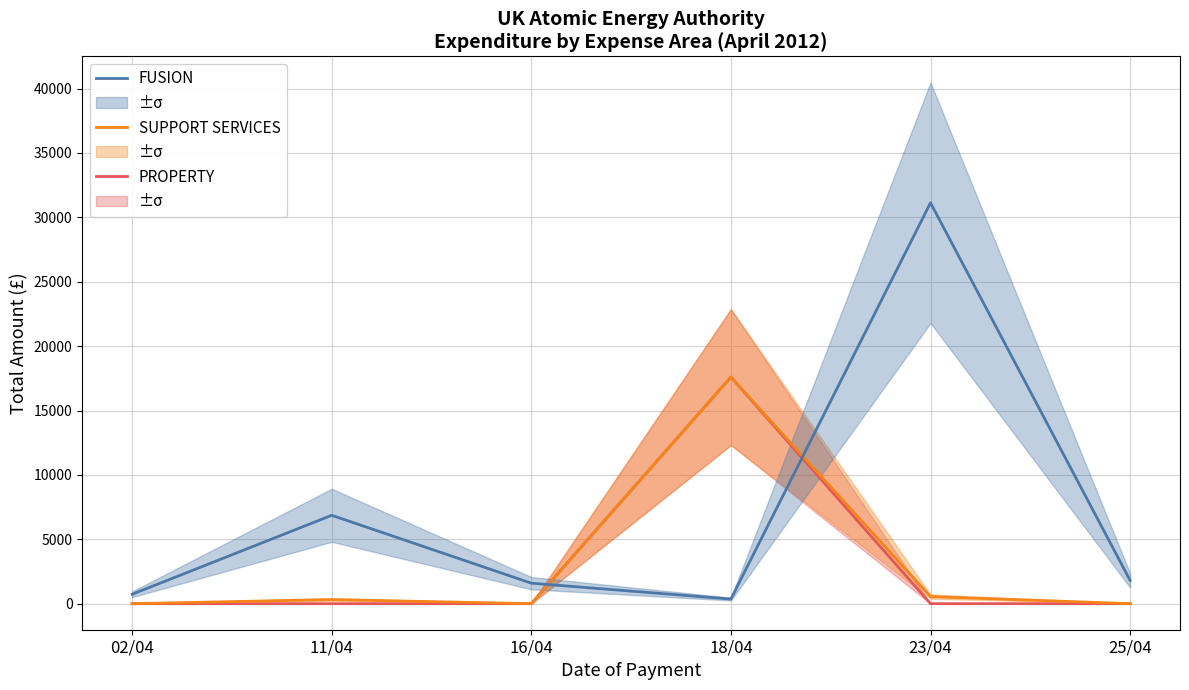

Reading left to right, what are all the values shown in this chart?

PROPERTY: 02/04=0.0	11/04=0.0	16/04=0.0	18/04=17595.0	23/04=0.0	25/04=0.0
SUPPORT SERVICES: 02/04=0.0	11/04=318.0	16/04=0.0	18/04=17595.0	23/04=550.0	25/04=0.0
FUSION: 02/04=729.7	11/04=6862.3	16/04=1590.5	18/04=358.0	23/04=31129.4	25/04=1806.8